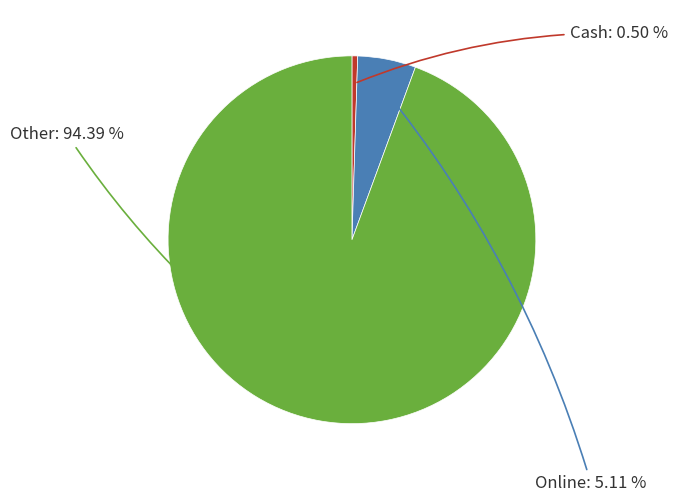

Is it true that Other is 99% of the pie?

False